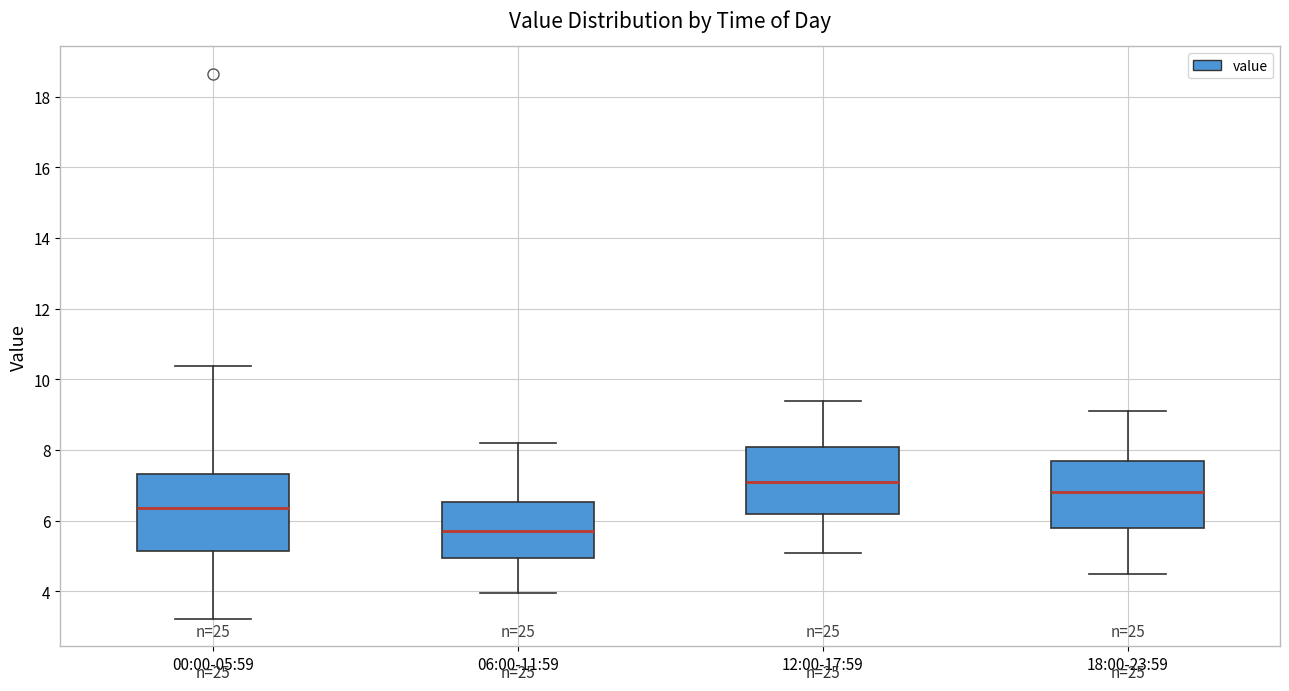

Where does the median line of the box for 06:00-11:59 sit on the y-axis? The values are not printed on the chart, so give them approximately, as read against the axis.

5.8